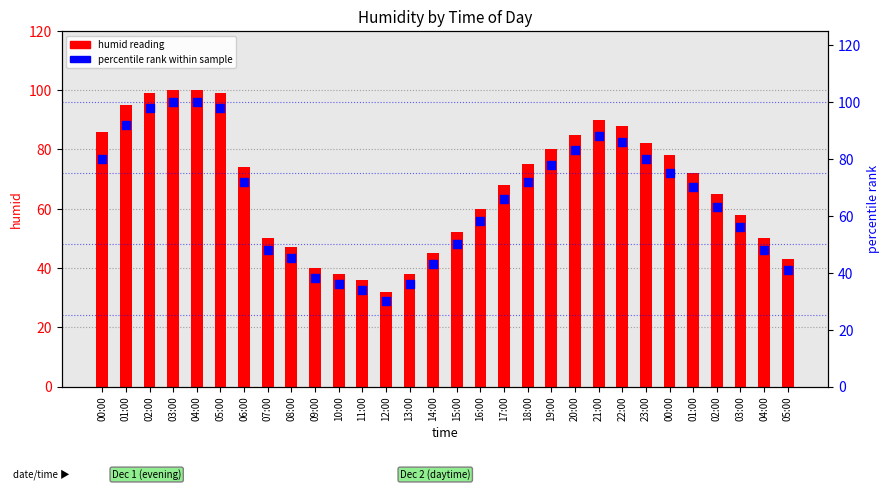

Which series contains the lowest Y value?

percentile rank within sample